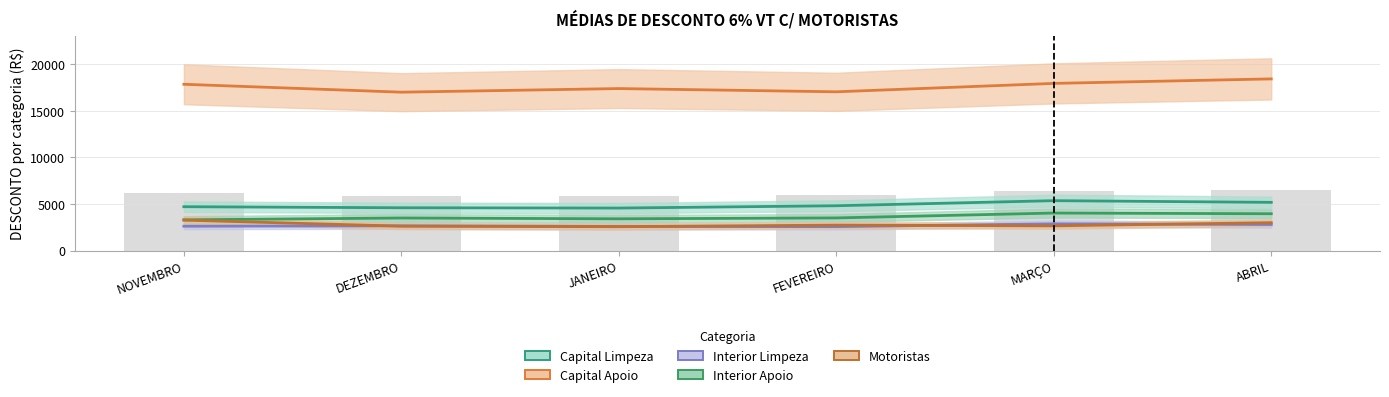

What is the minimum value for Interior Limpeza?

2570.0